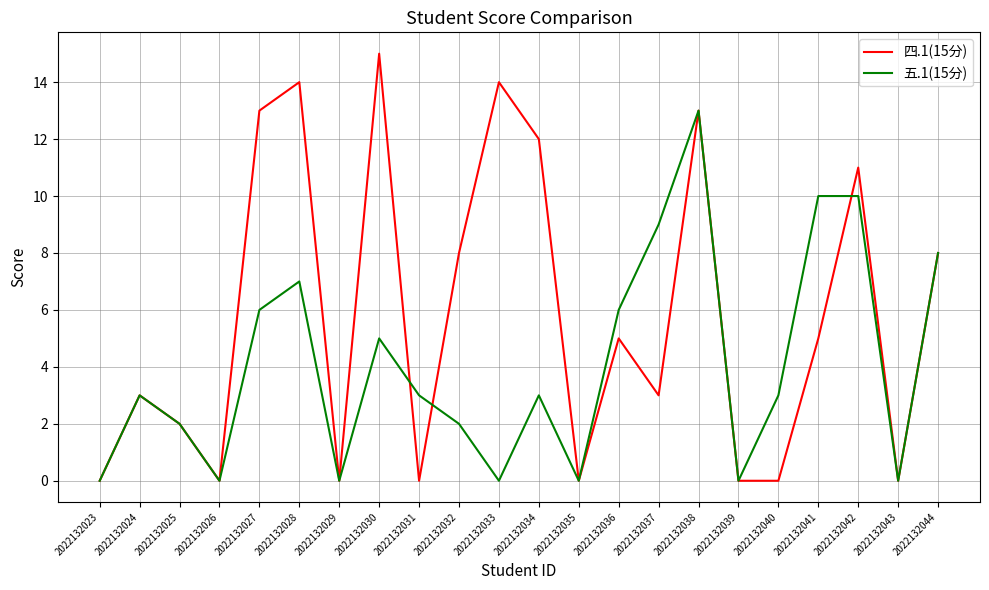

Where does the 四.1(15分) series first go above 5?

2022132027